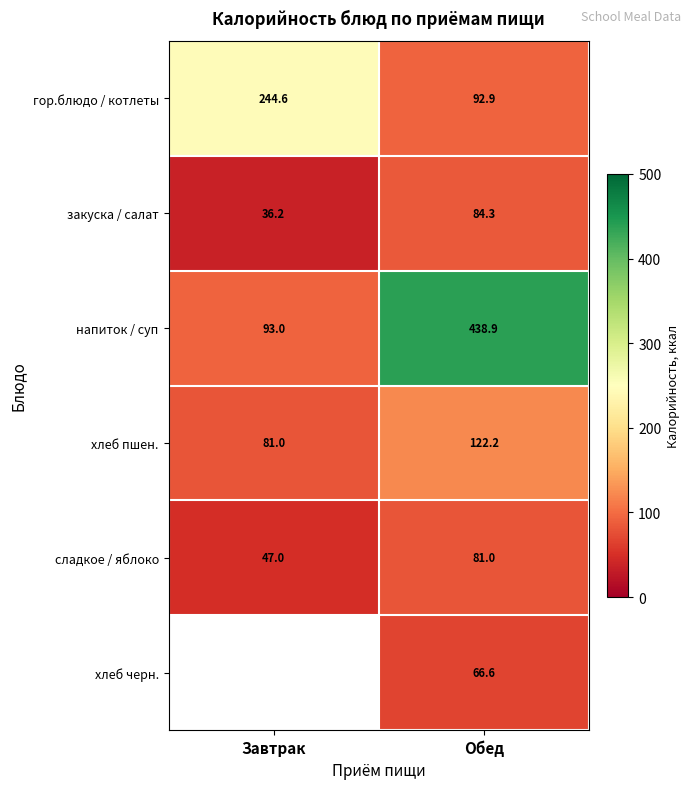

Rank the series at Обед from lowest to highest value.

хлеб черн., сладкое / яблоко, закуска / салат, гор.блюдо / котлеты, хлеб пшен., напиток / суп